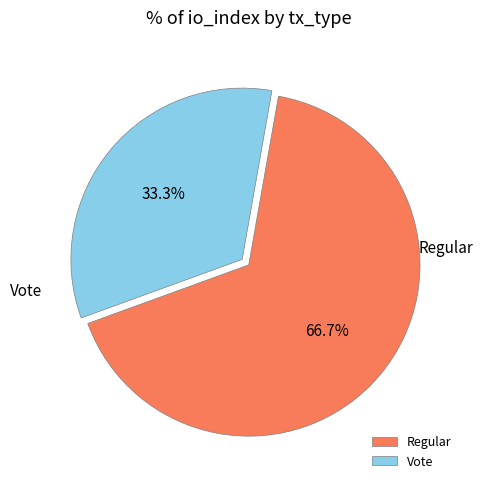

To the nearest percent, what is the difference between the Regular and Vote slice percentages?

33%